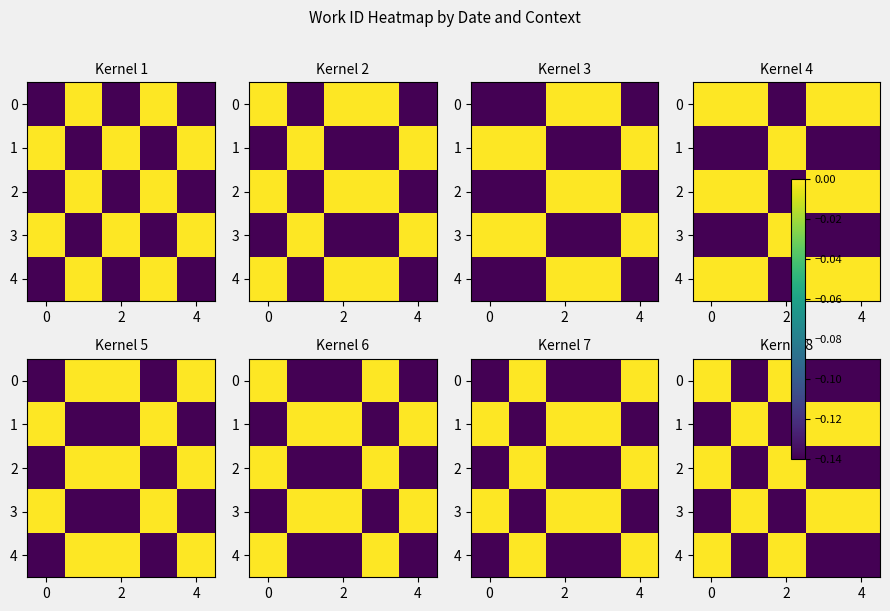

The row_2 series shows -0.2 at 4. True or false?

False